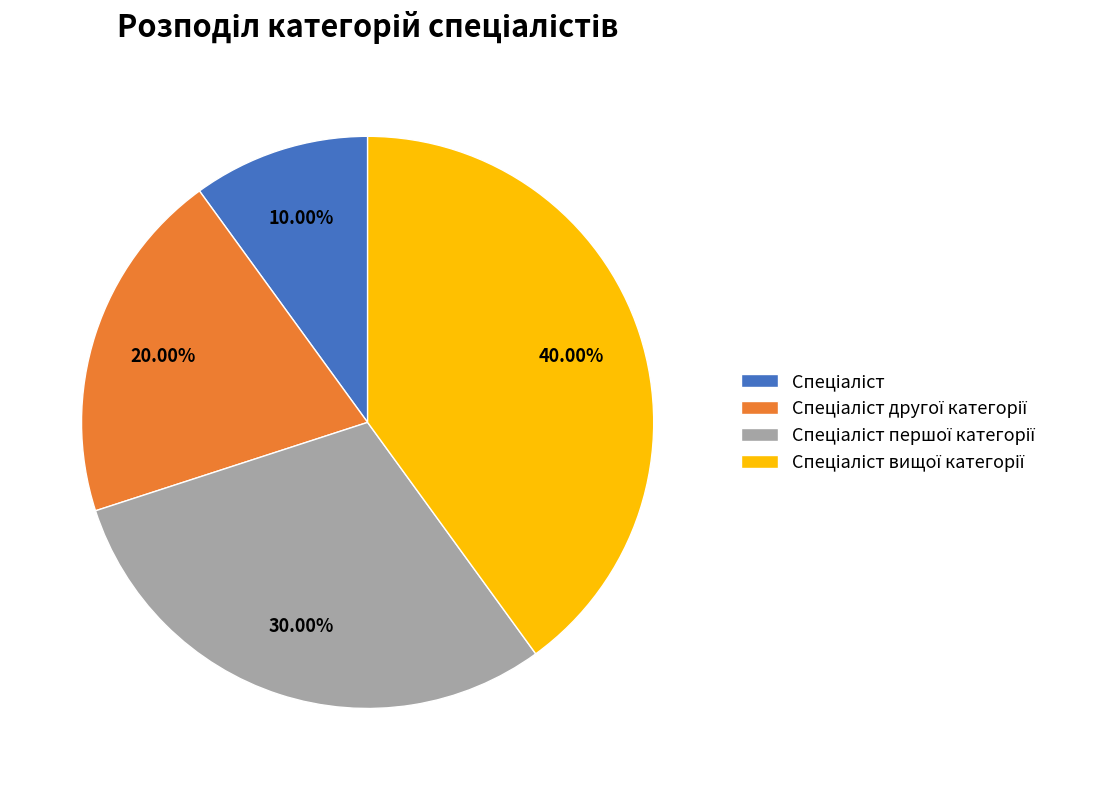

Is there a majority slice in this chart?

No